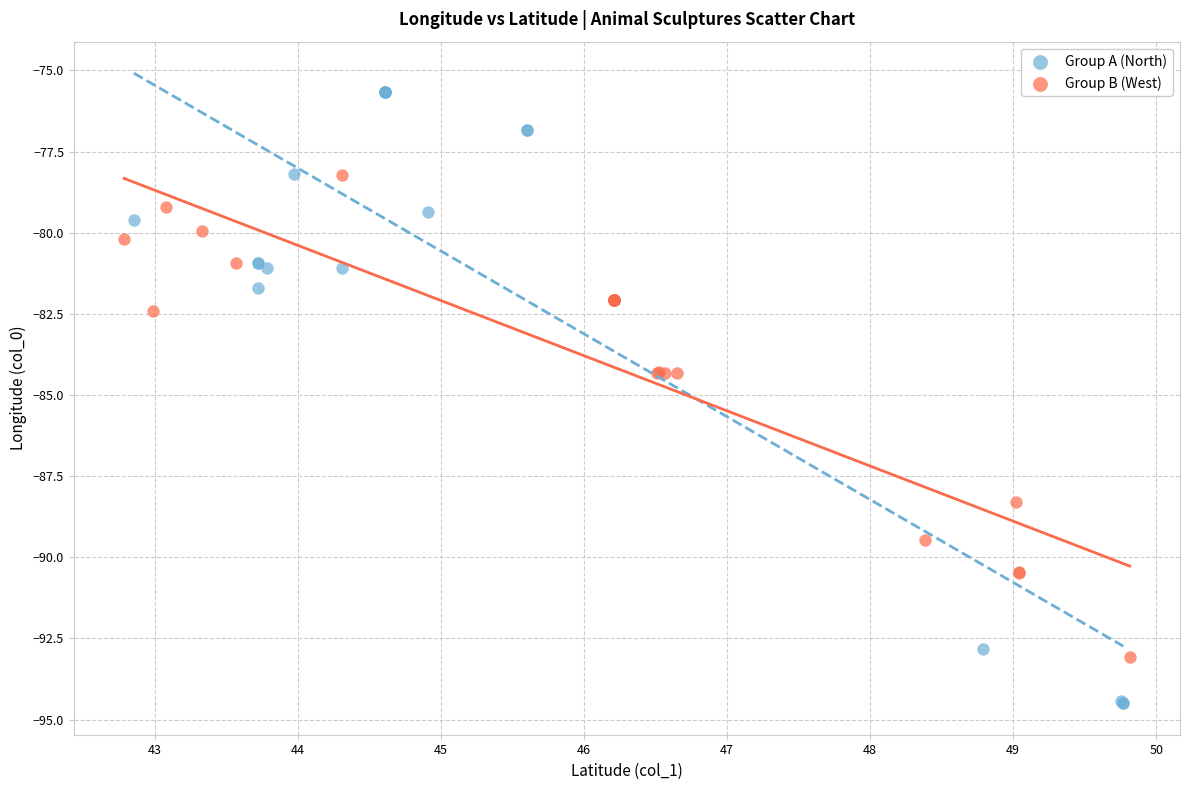

Which series reaches the maximum Y coordinate?

Group A (North)